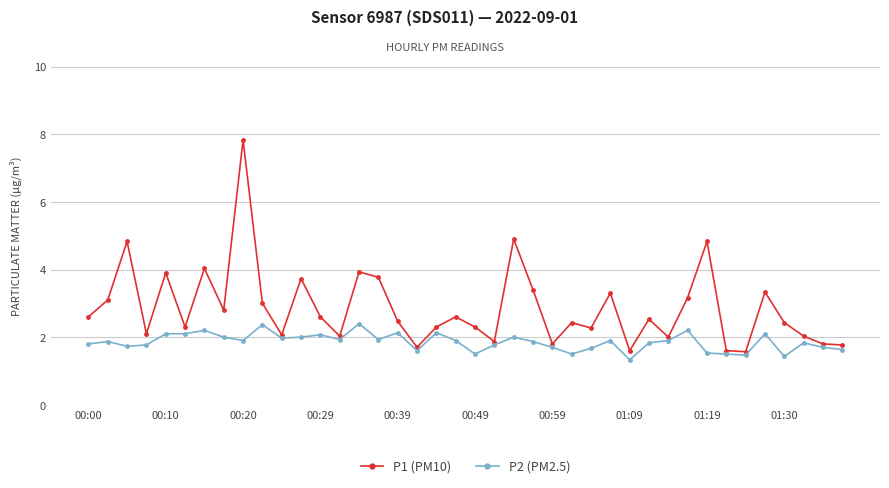

What is the minimum value shown in the chart?

1.3